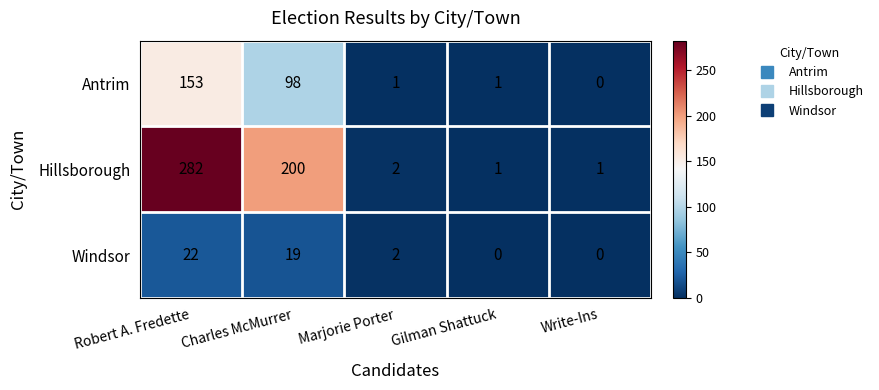

The value of Antrim at Robert A. Fredette is 237. True or false?

False